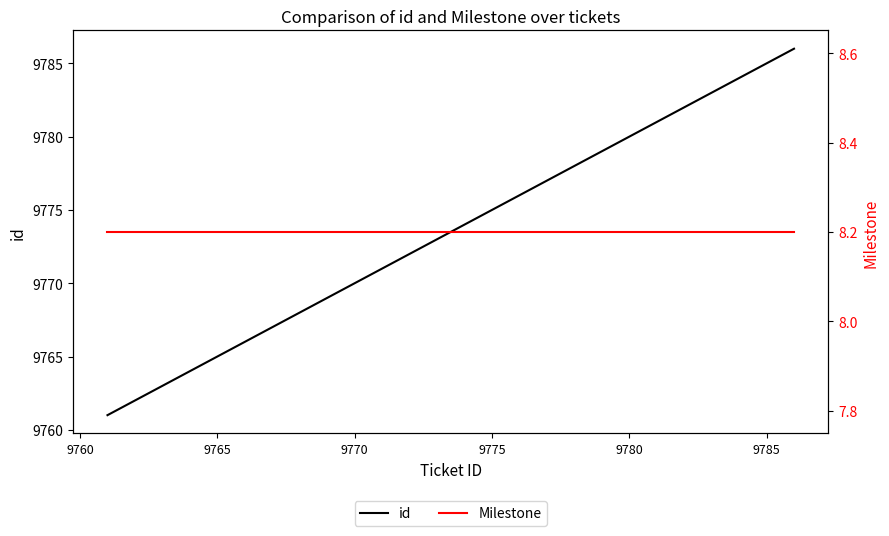

True or false: Milestone and id intersect in this chart.

False